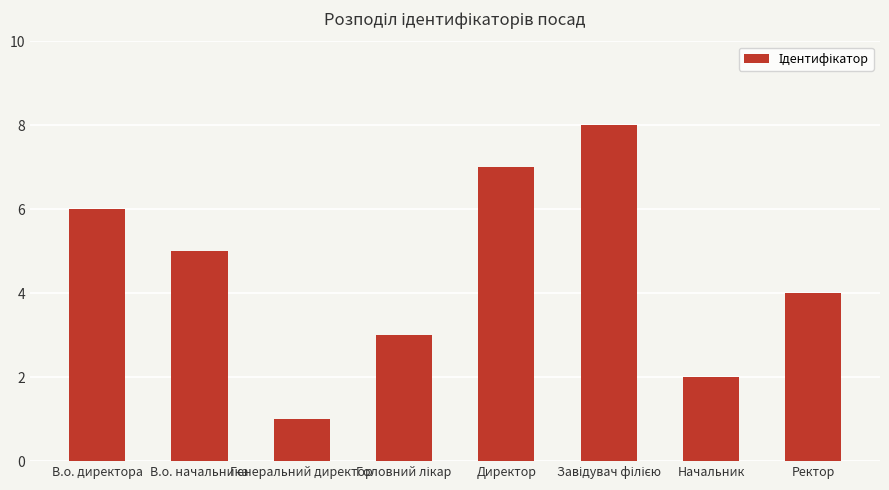

What is the difference between the values at Начальник and В.о. начальника?

3